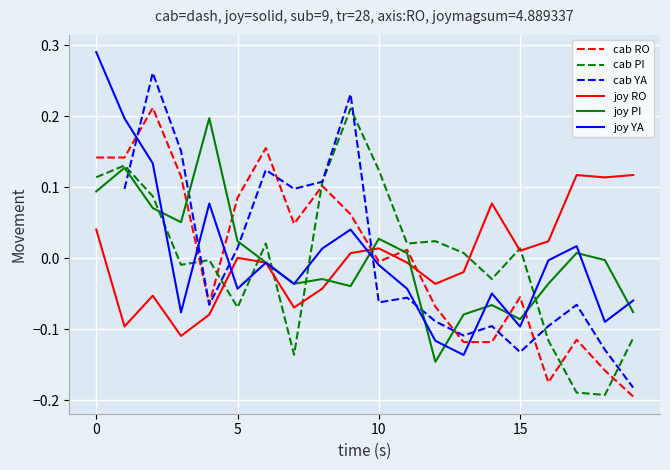

True or false: joy YA and cab PI intersect in this chart.

True